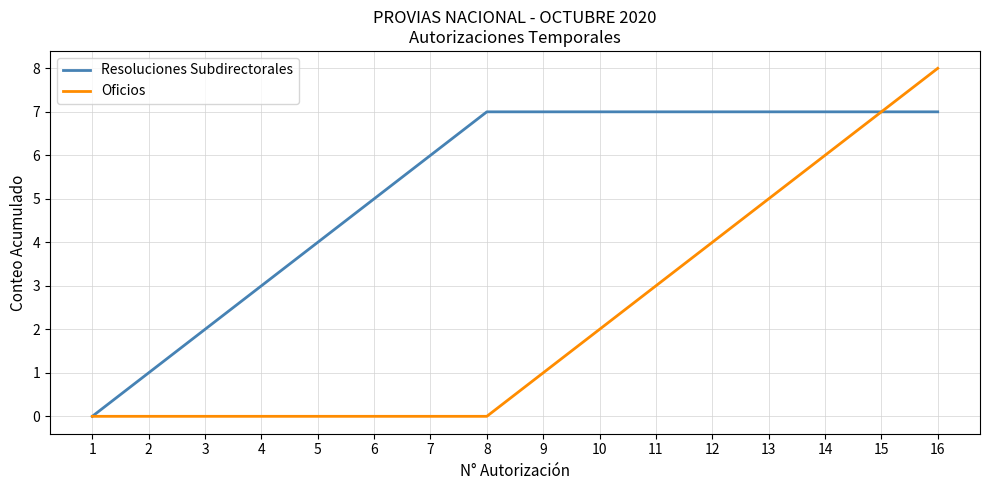

Reading left to right, what are all the values shown in this chart?

Resoluciones Subdirectorales: 1=0	2=1	3=2	4=3	5=4	6=5	7=6	8=7	9=7	10=7	11=7	12=7	13=7	14=7	15=7	16=7
Oficios: 1=0	2=0	3=0	4=0	5=0	6=0	7=0	8=0	9=1	10=2	11=3	12=4	13=5	14=6	15=7	16=8